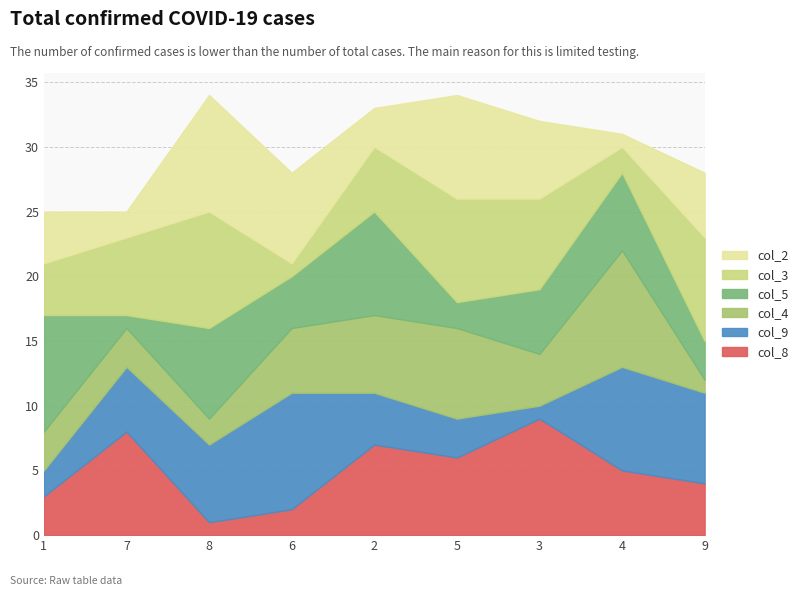

At which category is the sum across all series the highest?

8